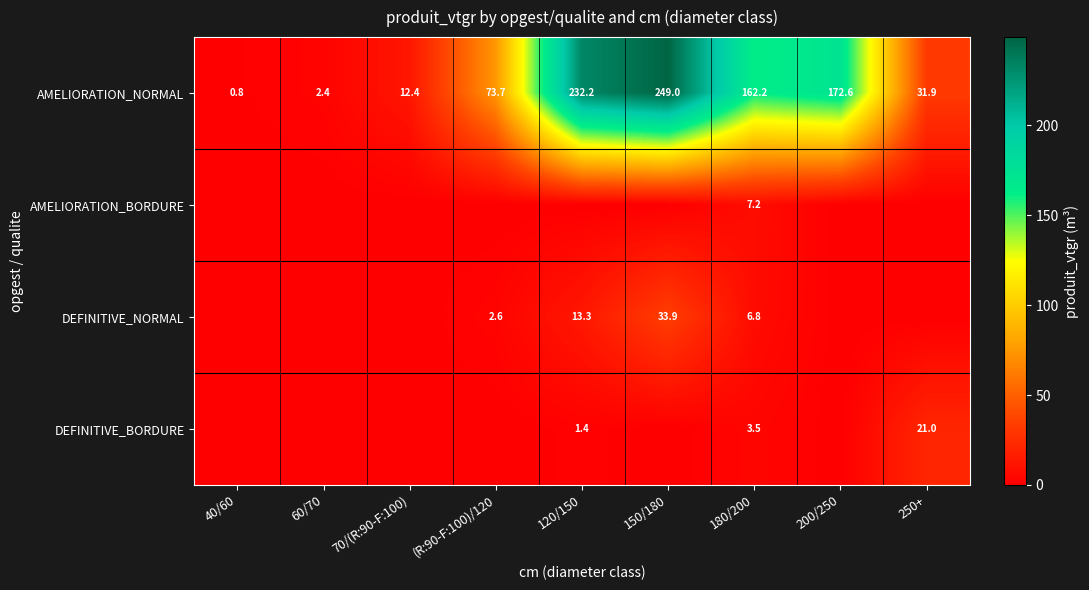

Is the value of DEFINITIVE_NORMAL at 180/200 greater than the value of DEFINITIVE_BORDURE at 180/200?

Yes